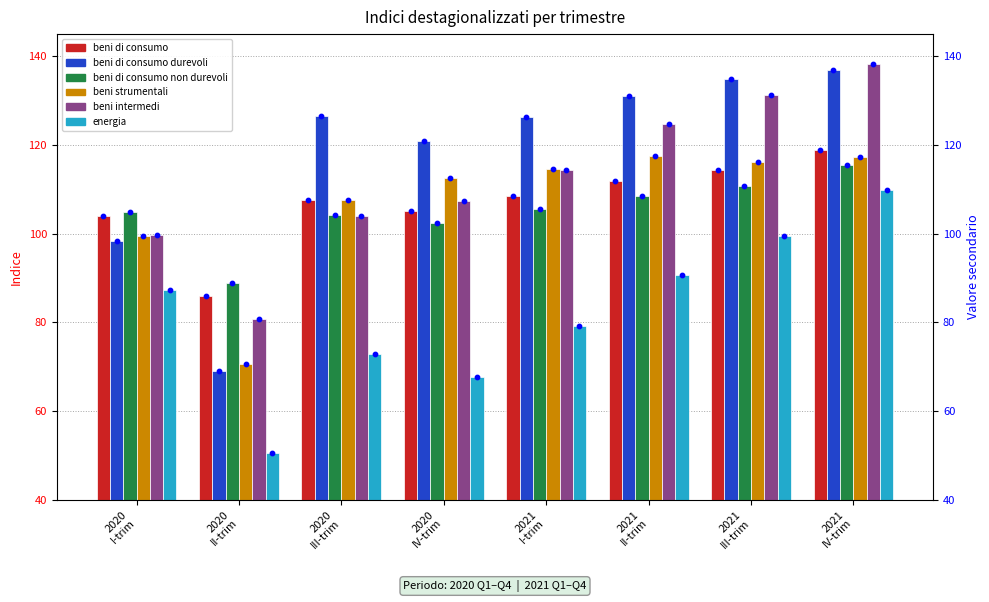

Which series has the largest total across all categories?

beni di consumo durevoli